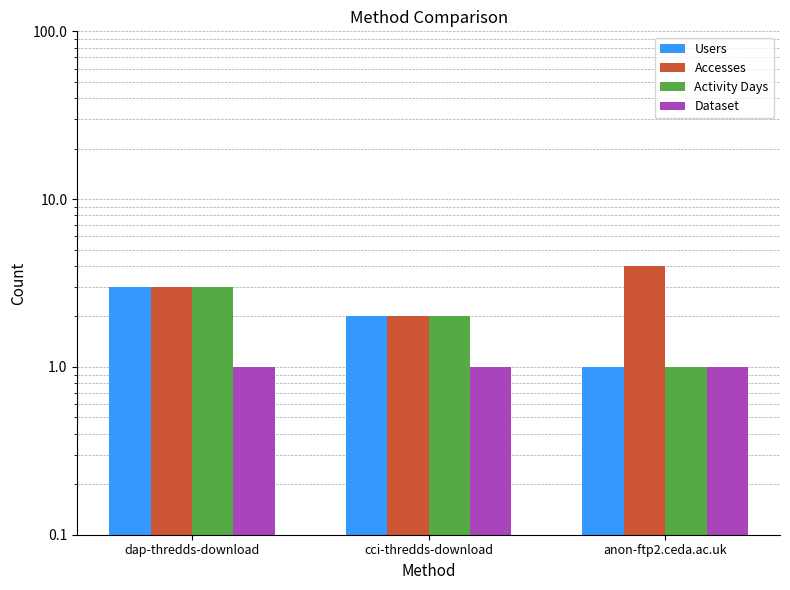

How many data points does each series have?

3